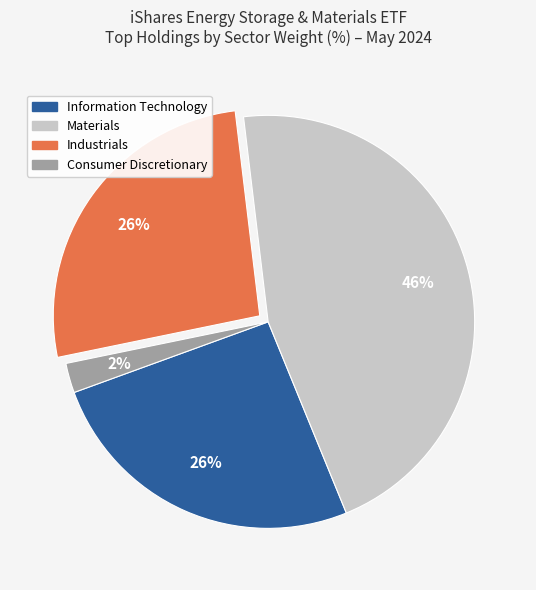

To the nearest percent, what is the average slice percentage?

25%